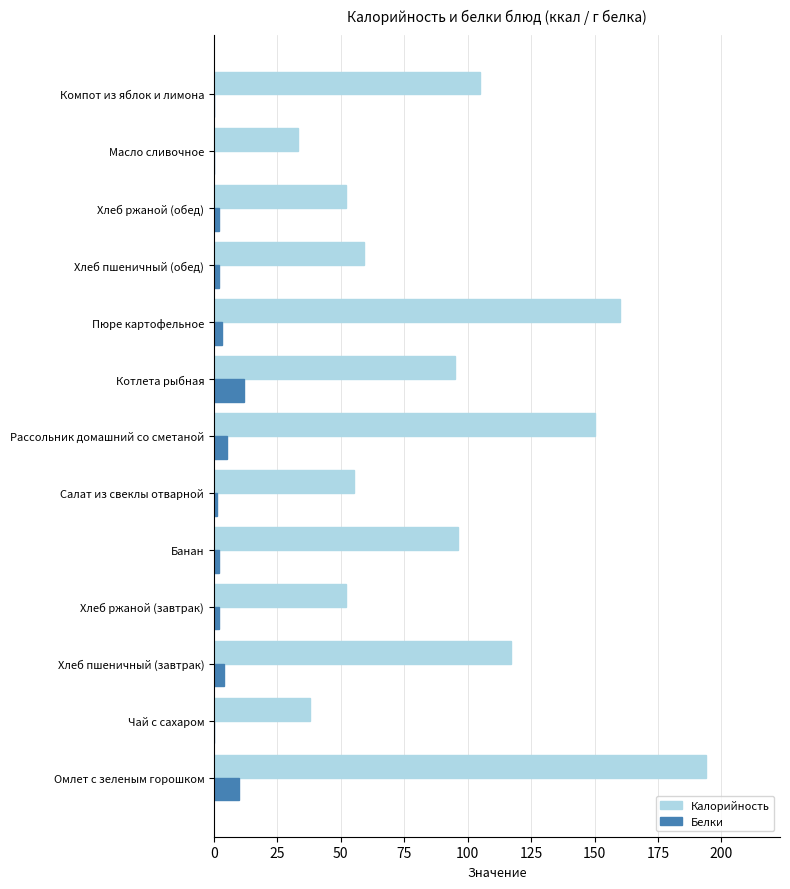

What is the sum of all Белки values?

43